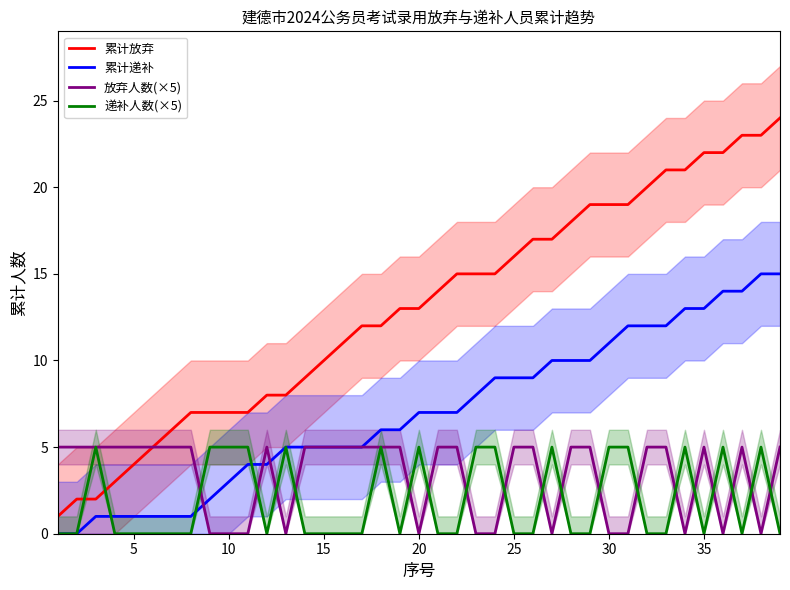

True or false: 累计递补 and 累计放弃 intersect in this chart.

False